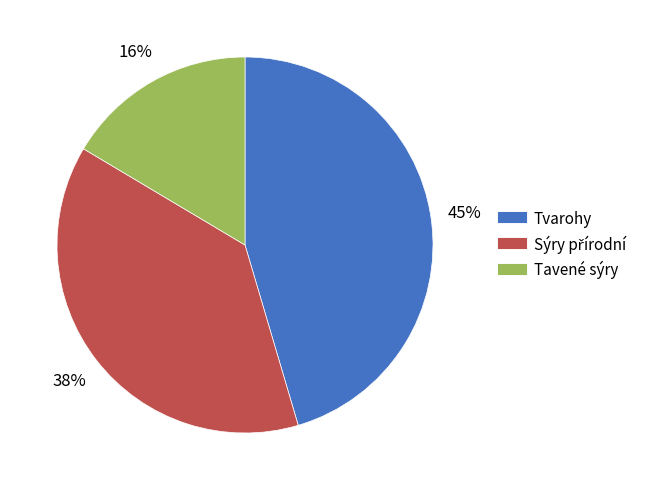

Between Tavené sýry and Tvarohy, which is larger?

Tvarohy